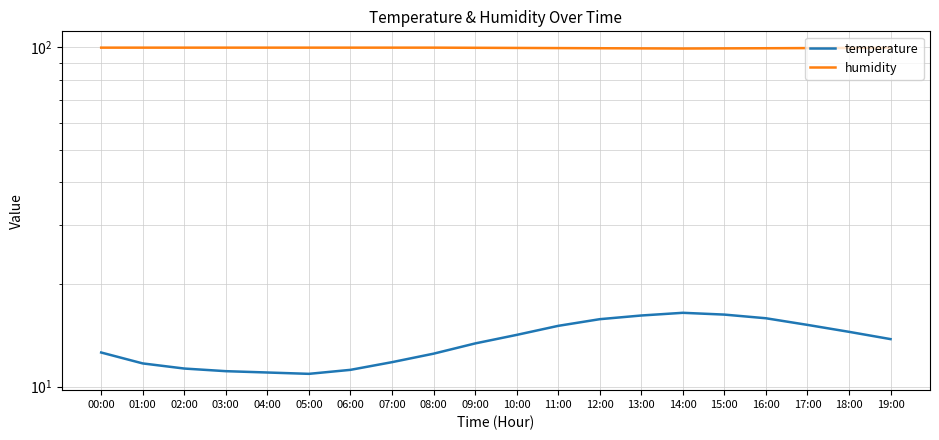

How many data points in temperature are above 13?

11